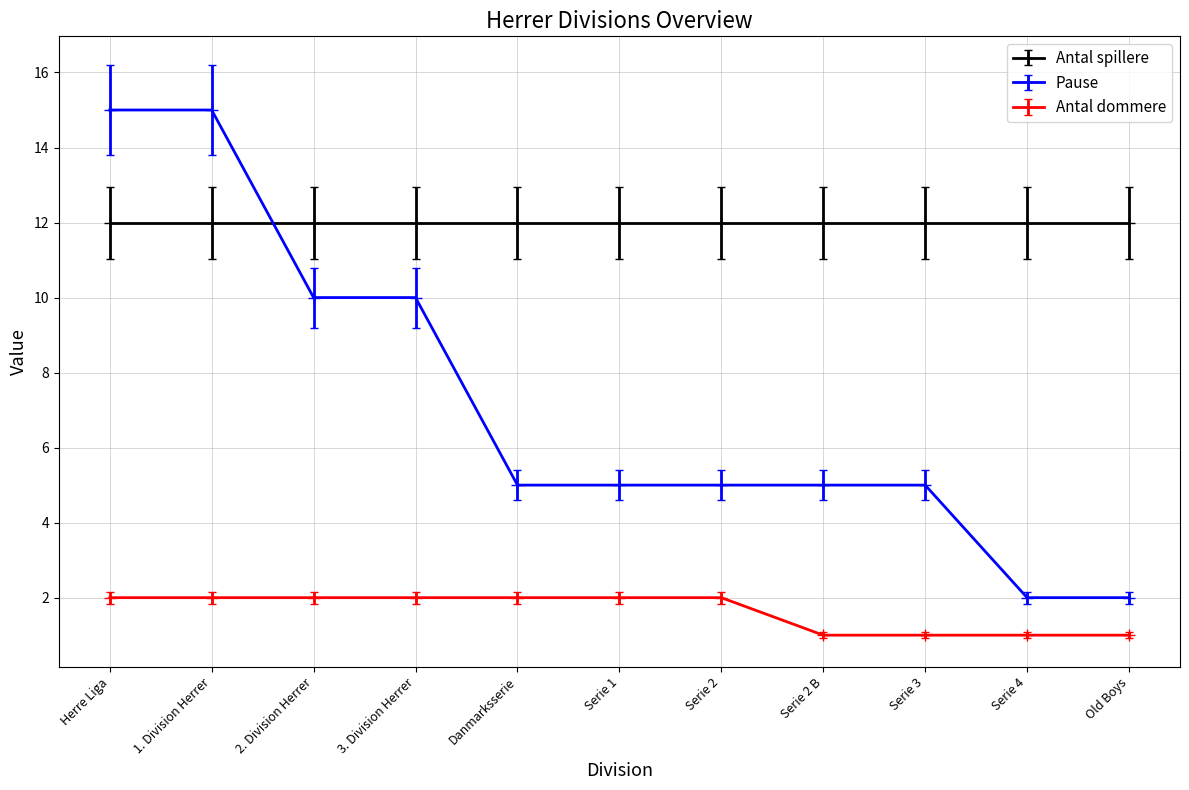

What is the minimum value shown in the chart?

1